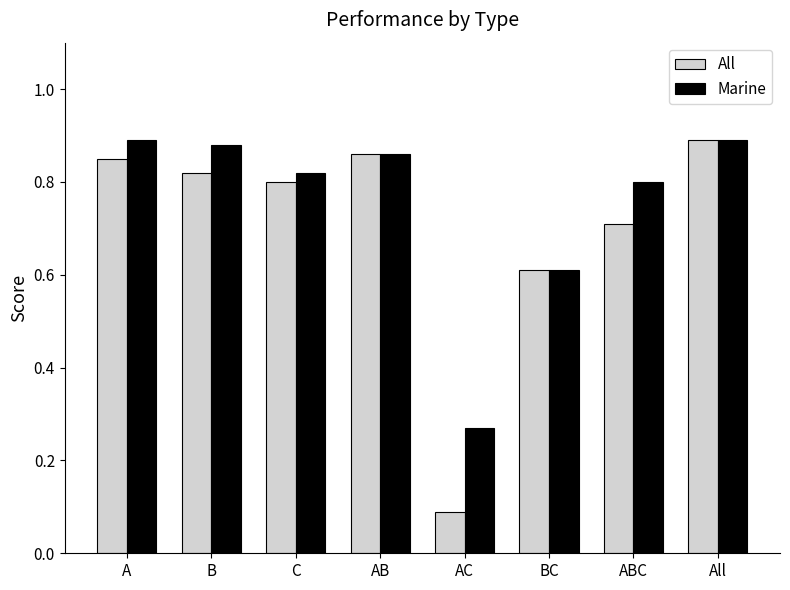

The value of Marine at B is 1.5. True or false?

False